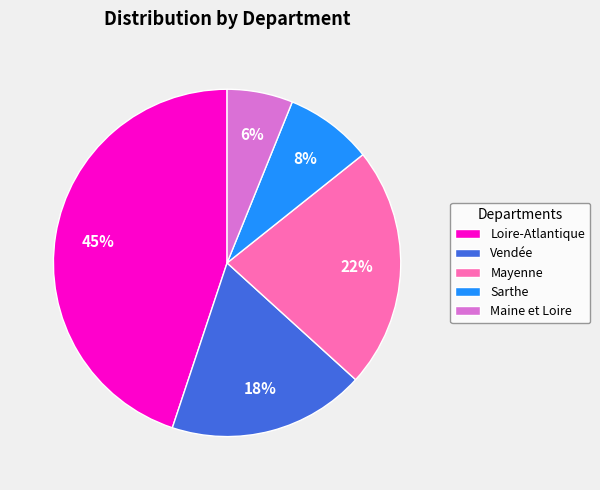

The Vendée slice represents 41% of the pie. True or false?

False